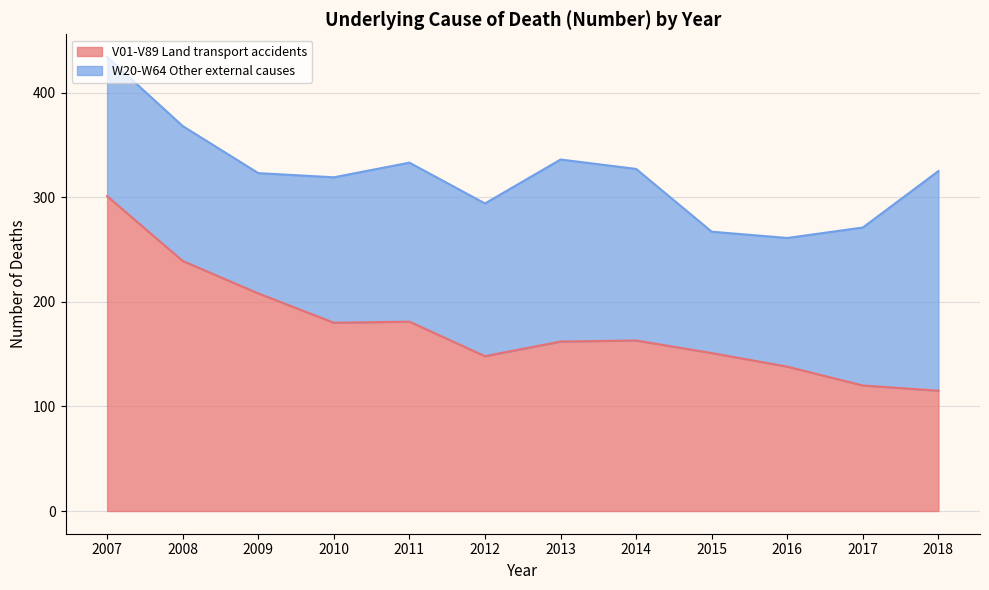

True or false: the data shows 138 at 2016.

True